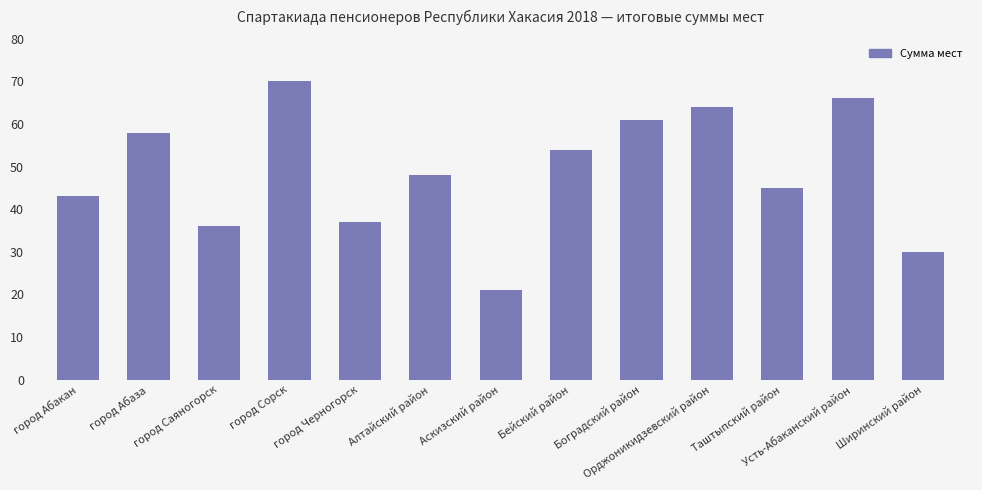

Rank the categories by value from highest to lowest.

город Сорск, Усть-Абаканский район, Орджоникидзевский район, Боградский район, город Абаза, Бейский район, Алтайский район, Таштыпский район, город Абакан, город Черногорск, город Саяногорск, Ширинский район, Аскизский район